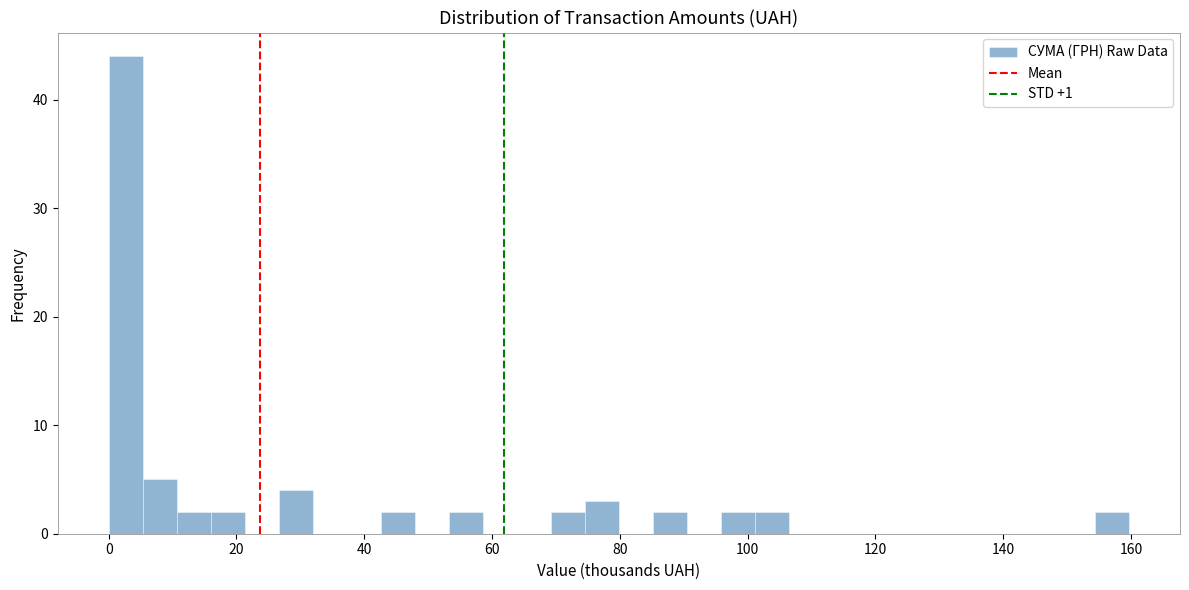

Around what value on the x-axis is the tallest bar? Give the approximate position of its centre, as read against the axis.

2